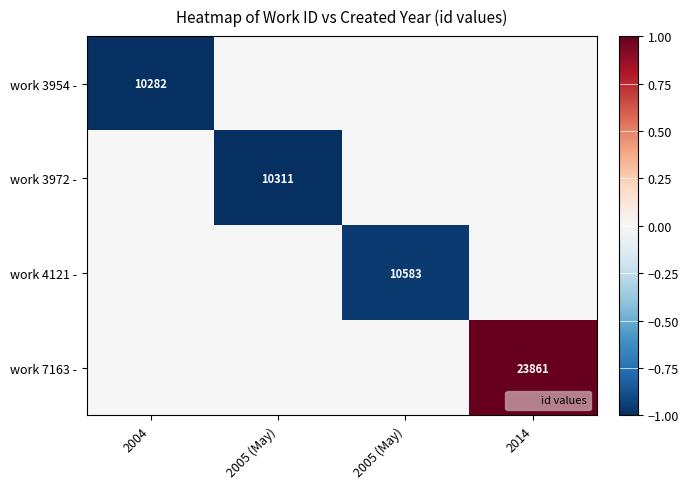

True or false: work 3954 - has a value of -0.7 at 2005 (May).

False